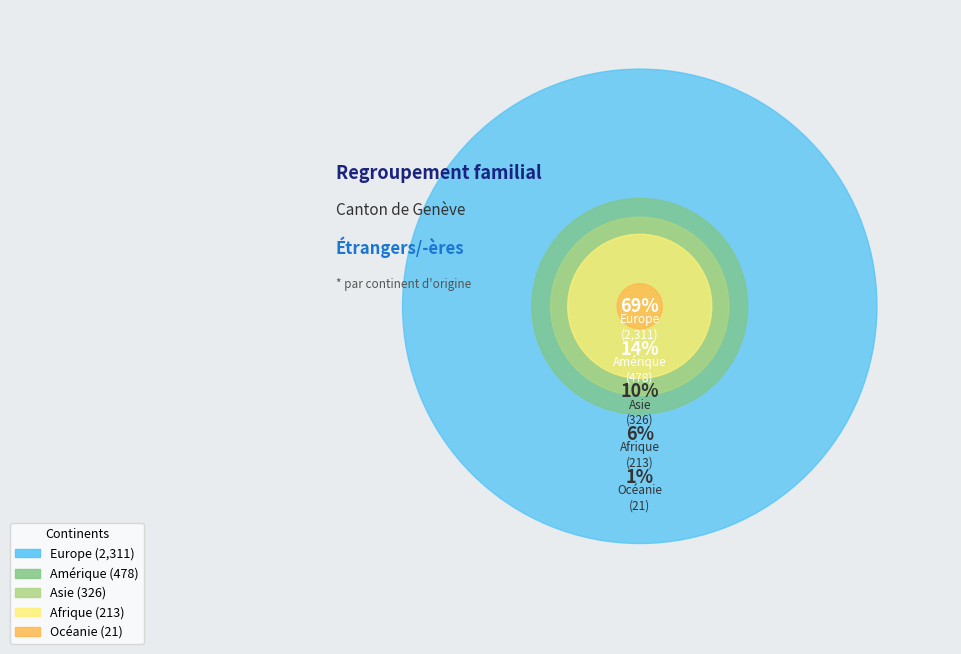

What is the majority slice?

Europe